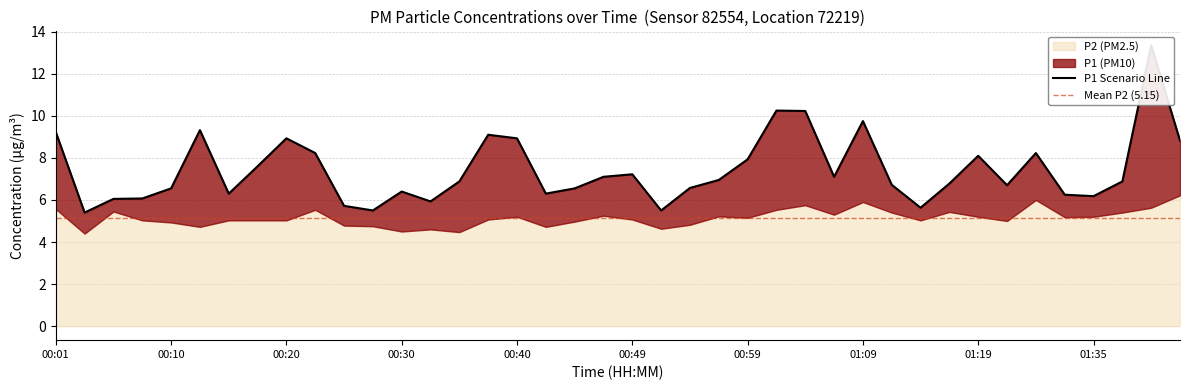

At which label does the data first exceed 6?

00:01